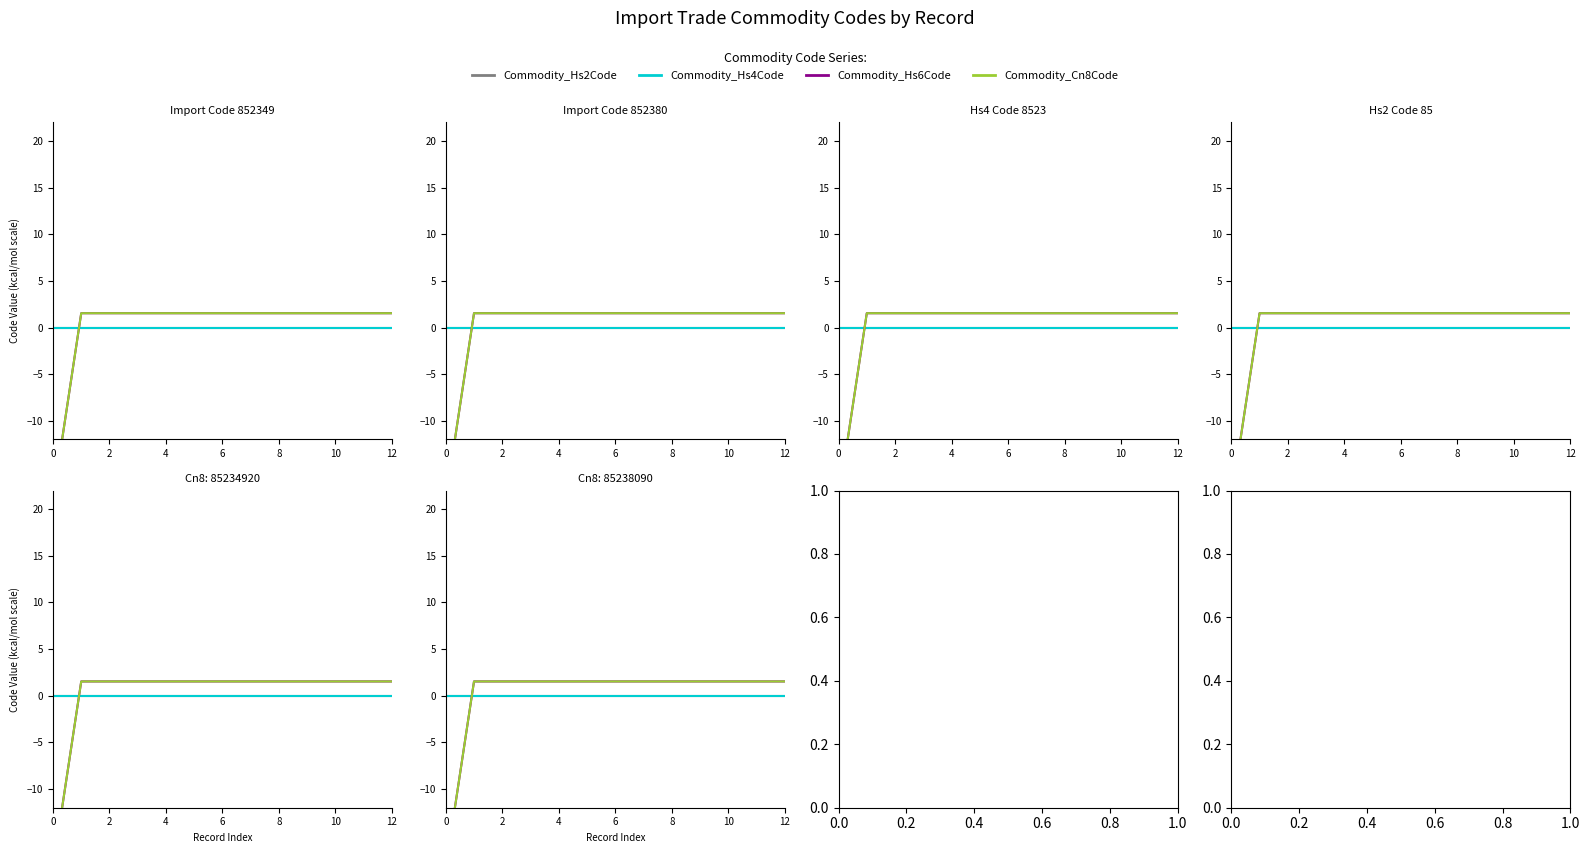

How many data points in Commodity_Cn8Code are less than 1?

1